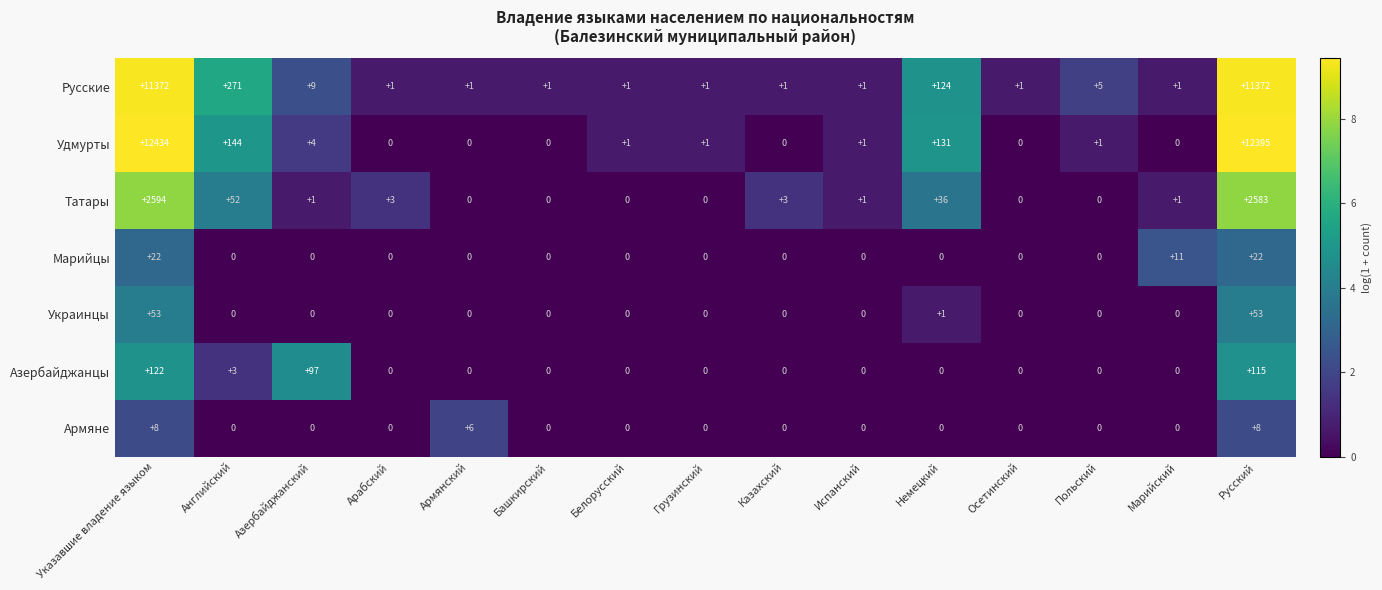

How many positive values does the Армяне series have?

3